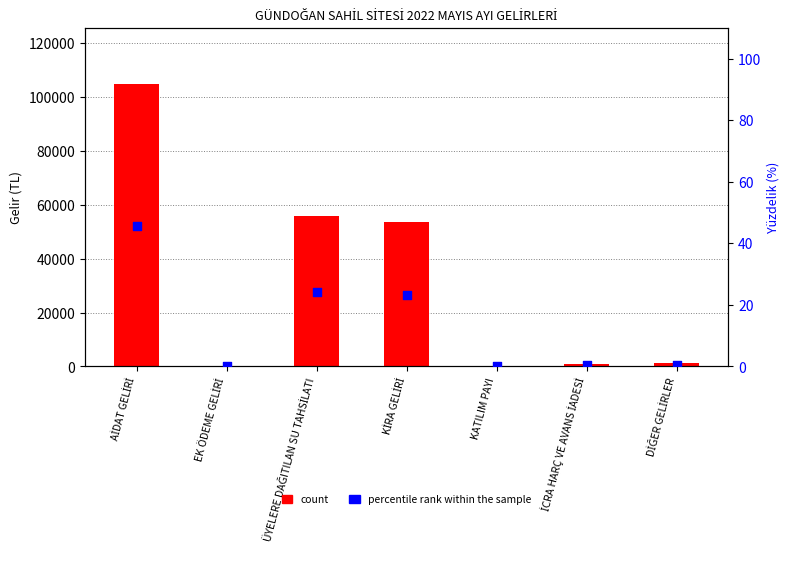

What is the total value across all series at EK ÖDEME GELİRİ?

72.0